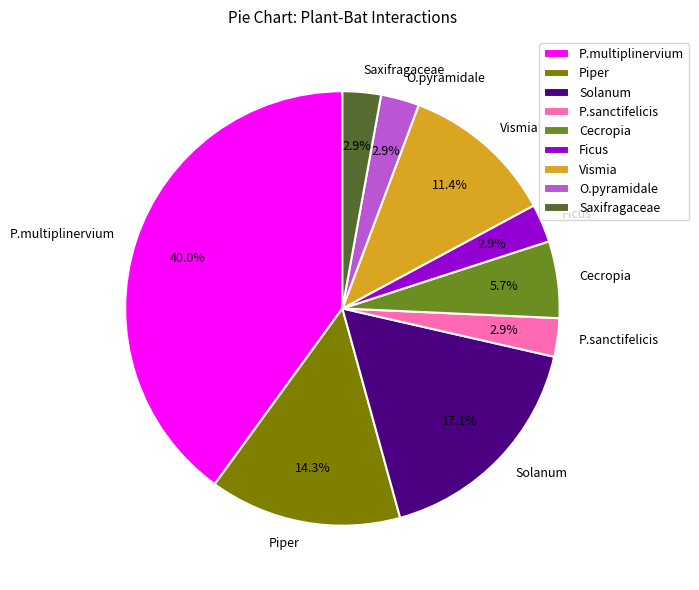

True or false: Saxifragaceae accounts for 17% of the total.

False